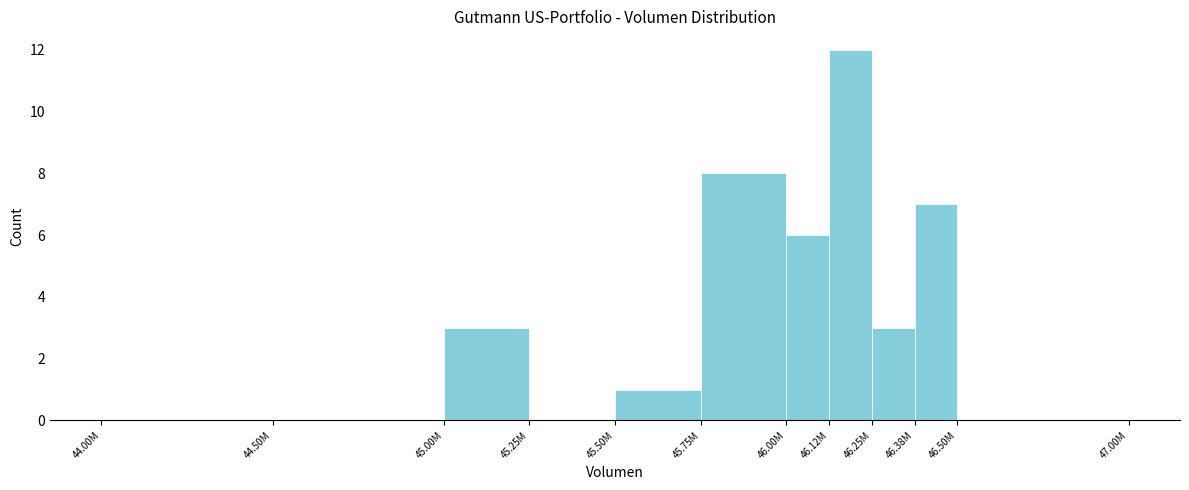

Reading left to right, extract all data points from this chart.

44.00M=0	44.50M=0	45.00M=3	45.25M=0	45.50M=1	45.75M=8	46.00M=6	46.12M=12	46.25M=3	46.38M=7	46.50M=0